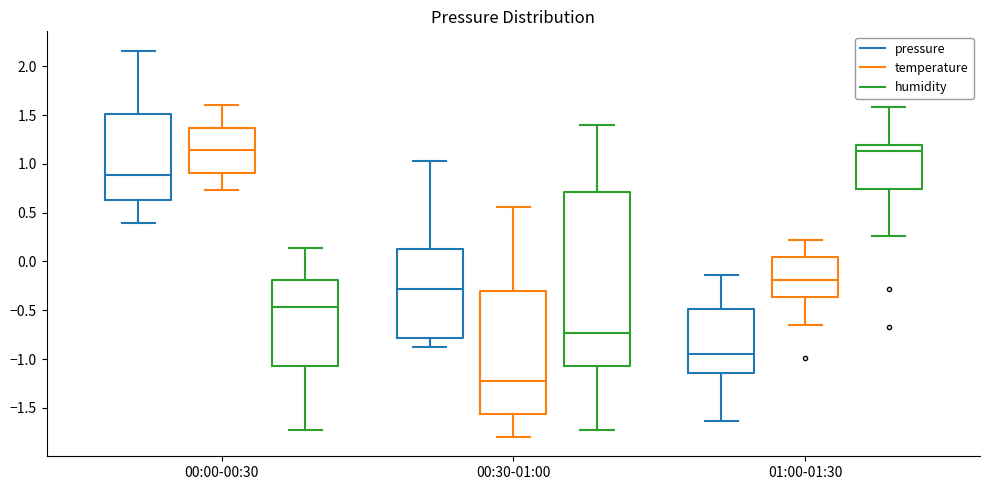

Reading left to right, transcribe this box plot: for each box, give where its median line is, the range the box spans, and where its two whiskers end, as read against the y-axis. The values are not printed on the chart, so give them approximately, as read against the axis.

00:00-00:30 (pressure): median 0.90, box 0.65 to 1.50, whiskers 0.40 to 2.15
00:00-00:30 (temperature): median 1.15, box 0.90 to 1.35, whiskers 0.75 to 1.60
00:00-00:30 (humidity): median -0.45, box -1.05 to -0.20, whiskers -1.75 to 0.15
00:30-01:00 (pressure): median -0.30, box -0.80 to 0.10, whiskers -0.90 to 1.05
00:30-01:00 (temperature): median -1.20, box -1.55 to -0.30, whiskers -1.80 to 0.55
00:30-01:00 (humidity): median -0.75, box -1.05 to 0.70, whiskers -1.75 to 1.40
01:00-01:30 (pressure): median -0.95, box -1.15 to -0.50, whiskers -1.65 to -0.15
01:00-01:30 (temperature): median -0.20, box -0.35 to 0.05, whiskers -0.65 to 0.20
01:00-01:30 (humidity): median 1.15, box 0.75 to 1.20, whiskers 0.25 to 1.60